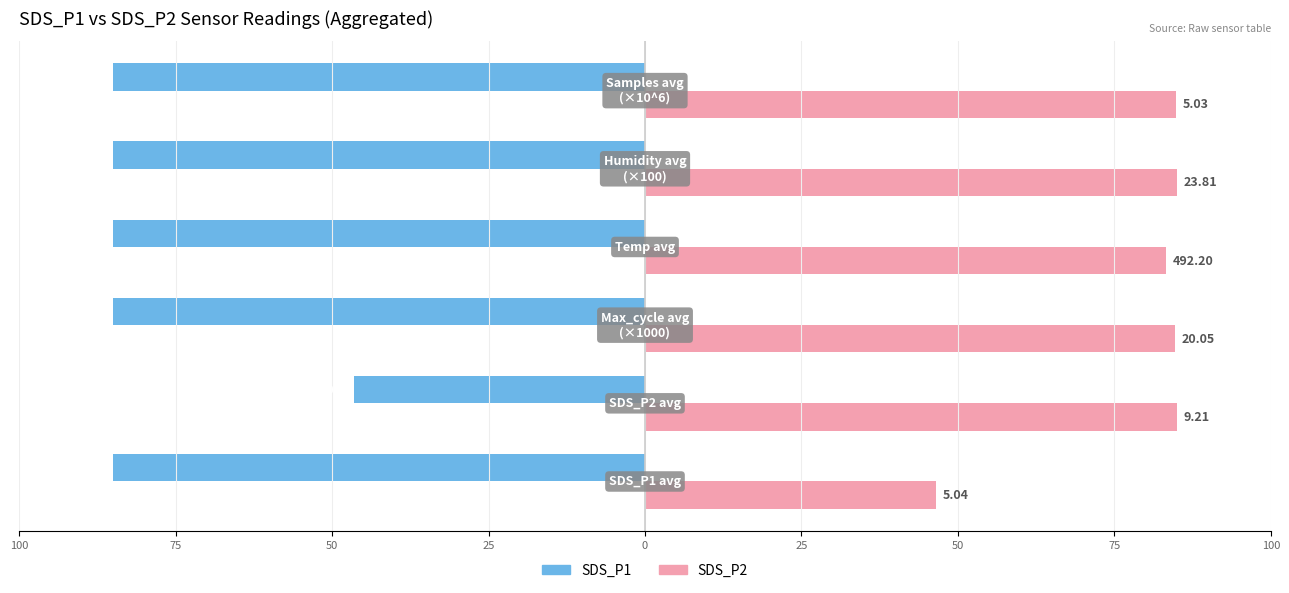

What are all the series names shown in the legend?

SDS_P1, SDS_P2